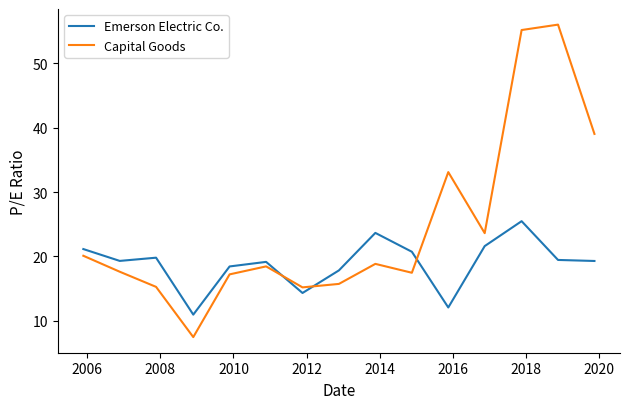

Rank the series by their maximum value, from lowest to highest.

Emerson Electric Co., Capital Goods